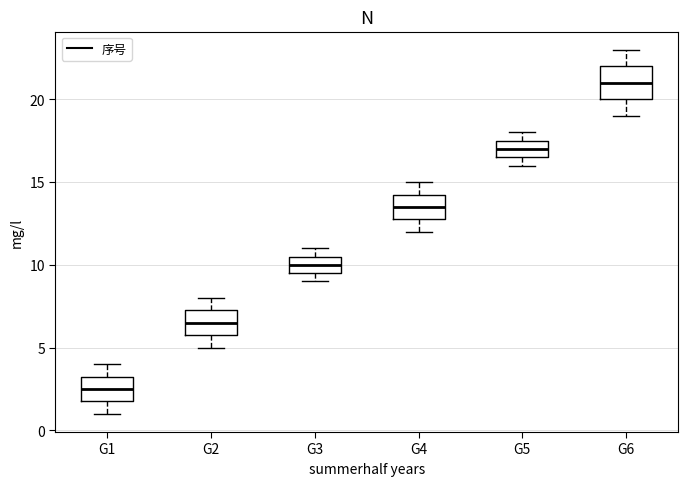

Which box has the highest median line?

G6